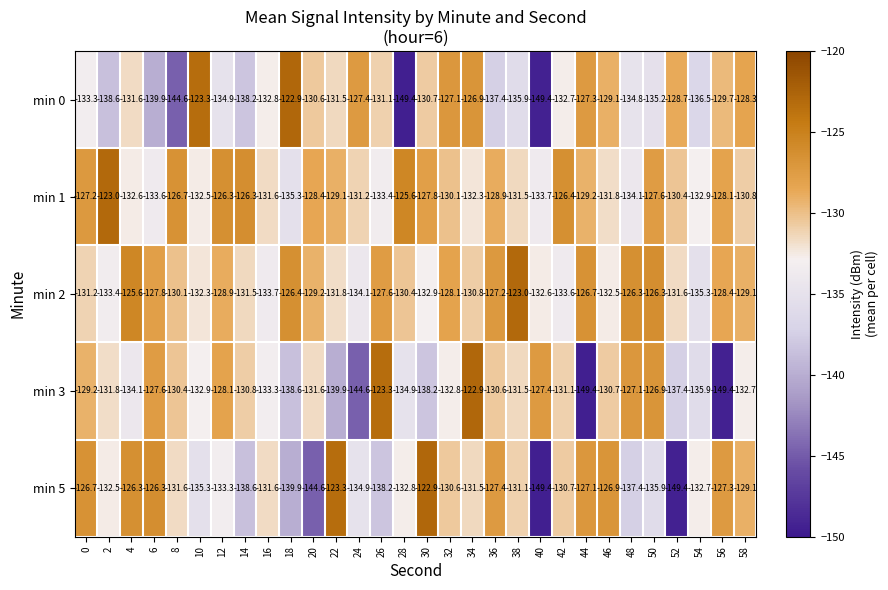

At 22, list the series in order from largest to smallest.

min 5, min 1, min 0, min 2, min 3